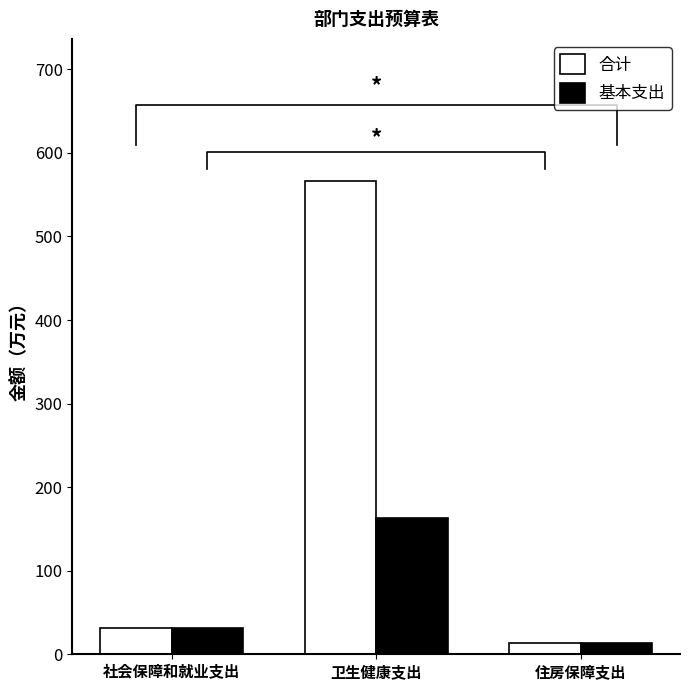

What is the maximum value for 基本支出?

163.4